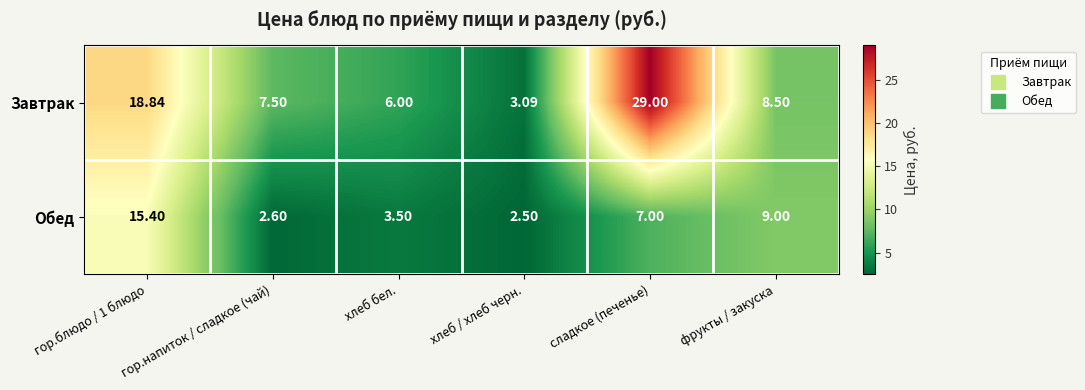

Rank the series by their average value, from highest to lowest.

Завтрак, Обед